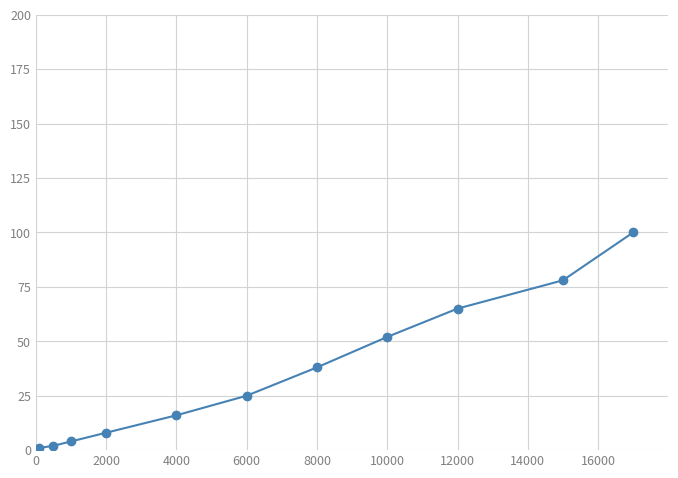

What is the value of the 10th point from the left?

78